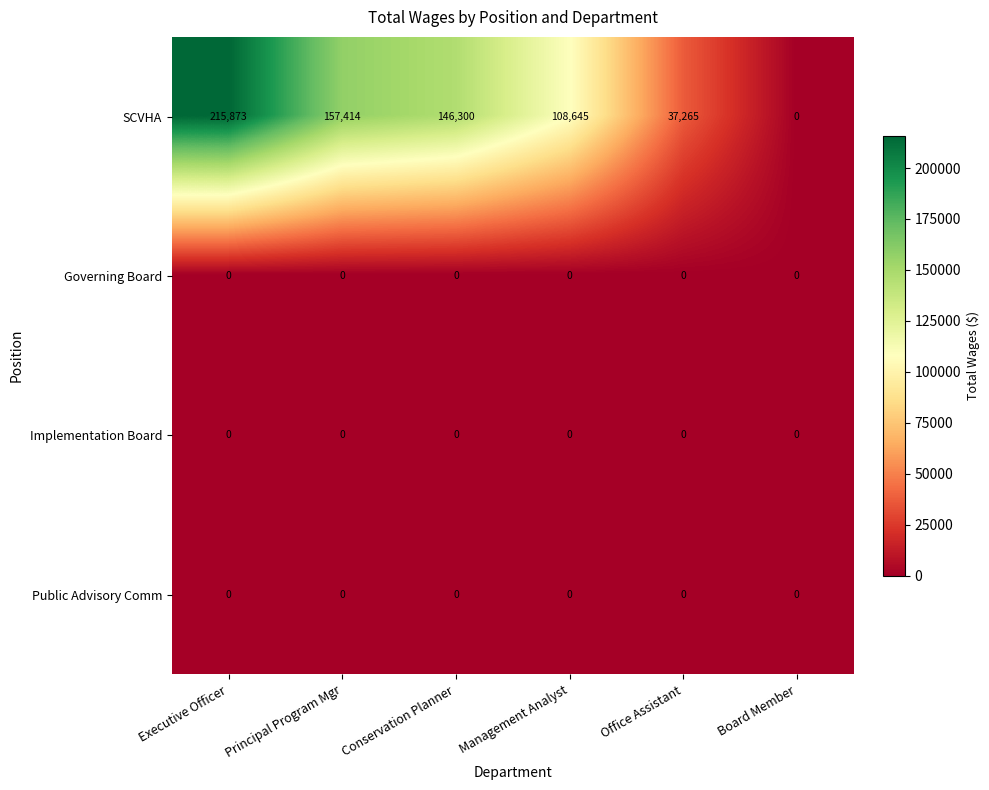

What is the approximate value of SCVHA at Principal Program Mgr?

157414